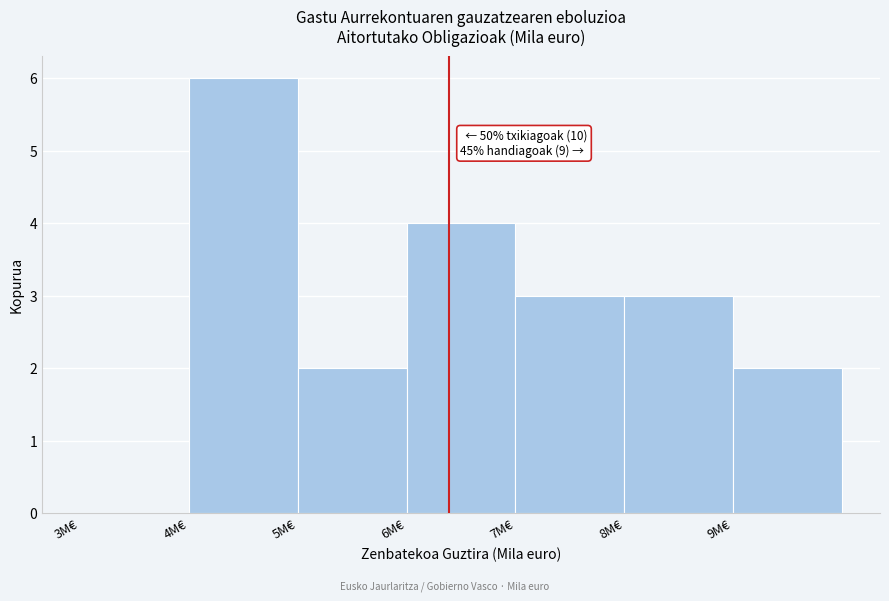

Reading right to left, extract all data points from this chart.

9M€=2	8M€=3	7M€=3	6M€=4	5M€=2	4M€=6	3M€=0